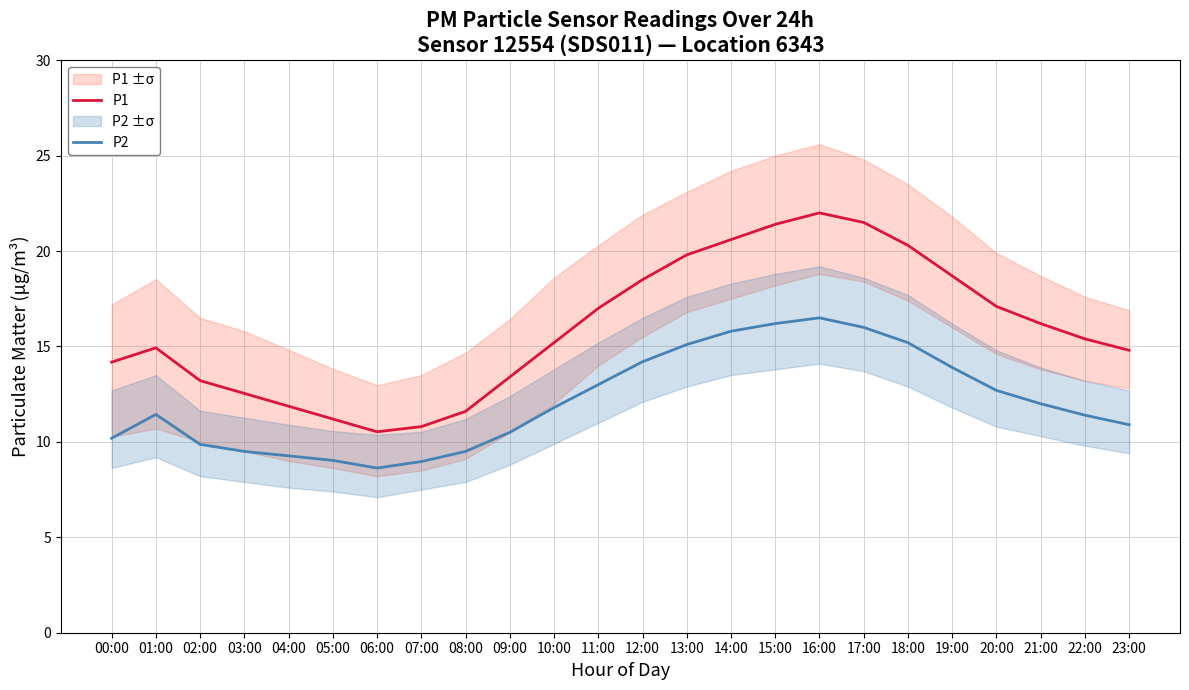

What is the spread (max minus min) of values at 11:00?

4.0